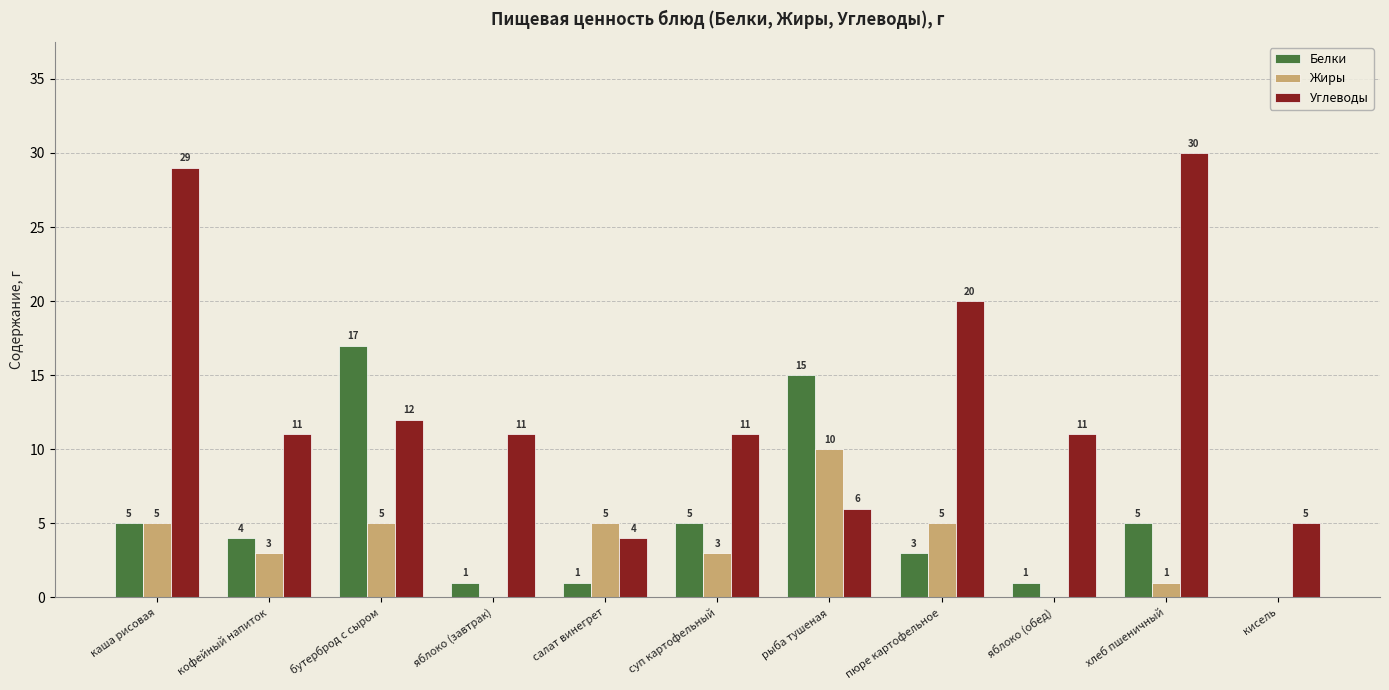

True or false: Белки has a value of 7 at суп картофельный.

False